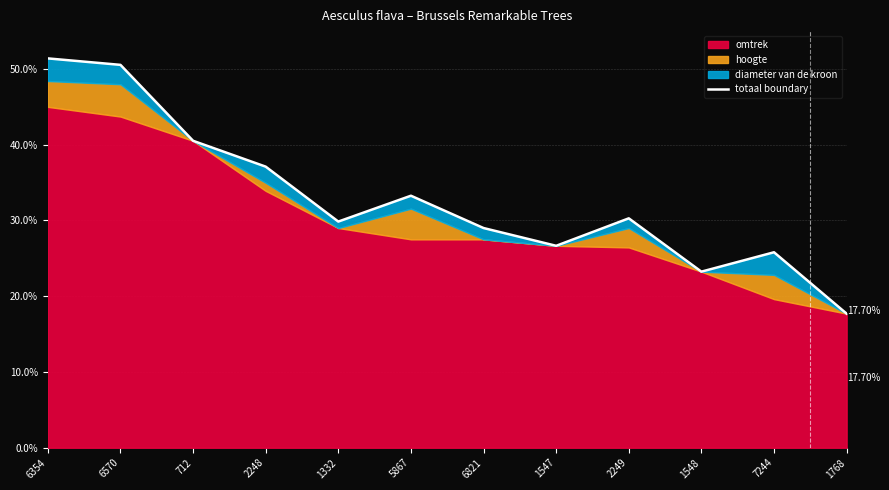

What is the ratio of the value at 1547 to the value at 6570?

0.5